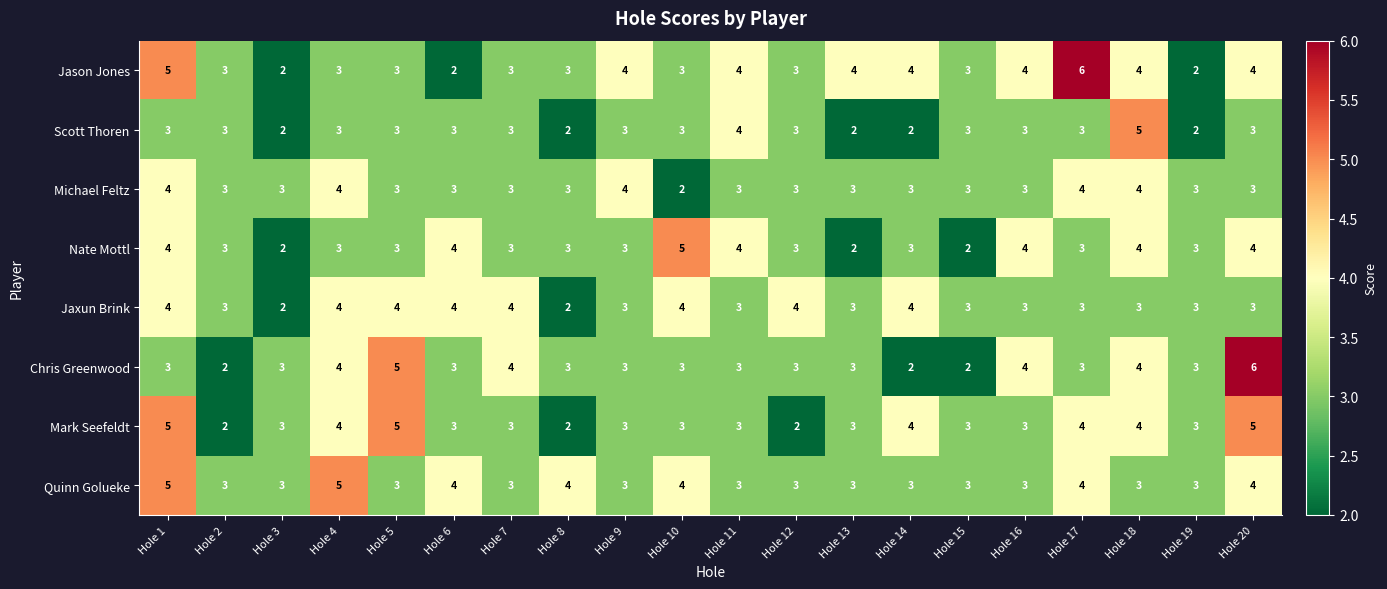

What is the average value of the Michael Feltz series?

3